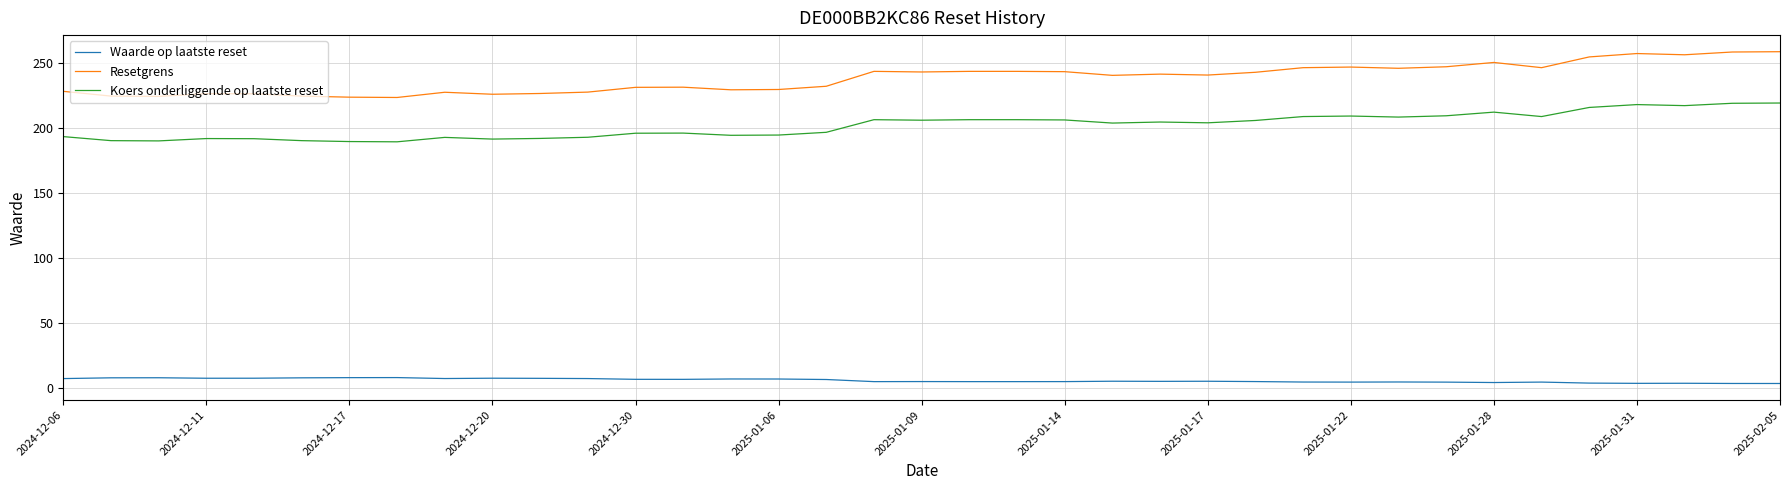

Which series has the largest total across all categories?

Resetgrens